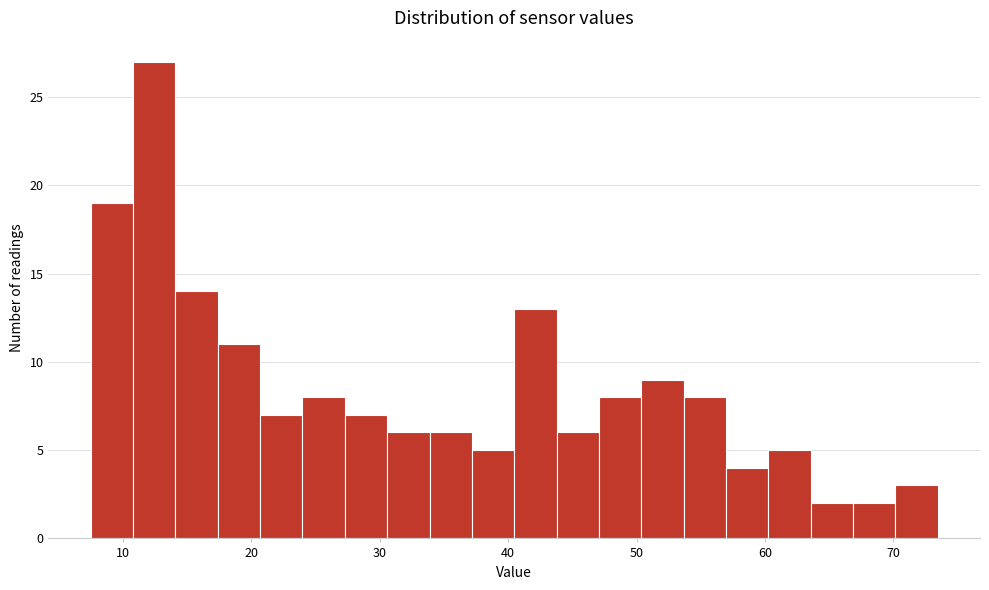

Read against the x-axis, roughly where is the centre of the tallest bar?

12